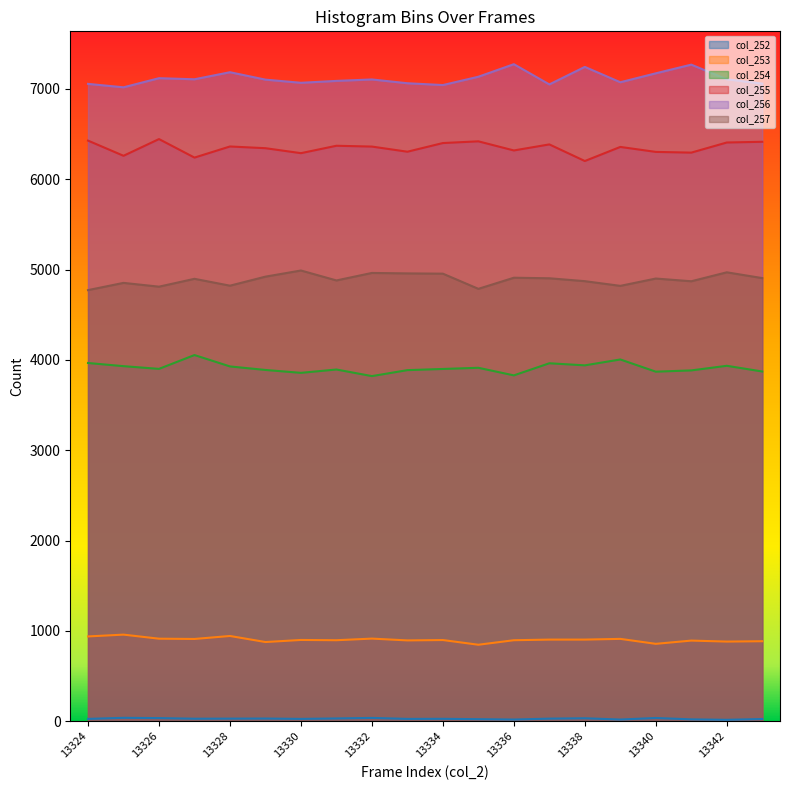

How many values in the col_253 series are below 900?

10